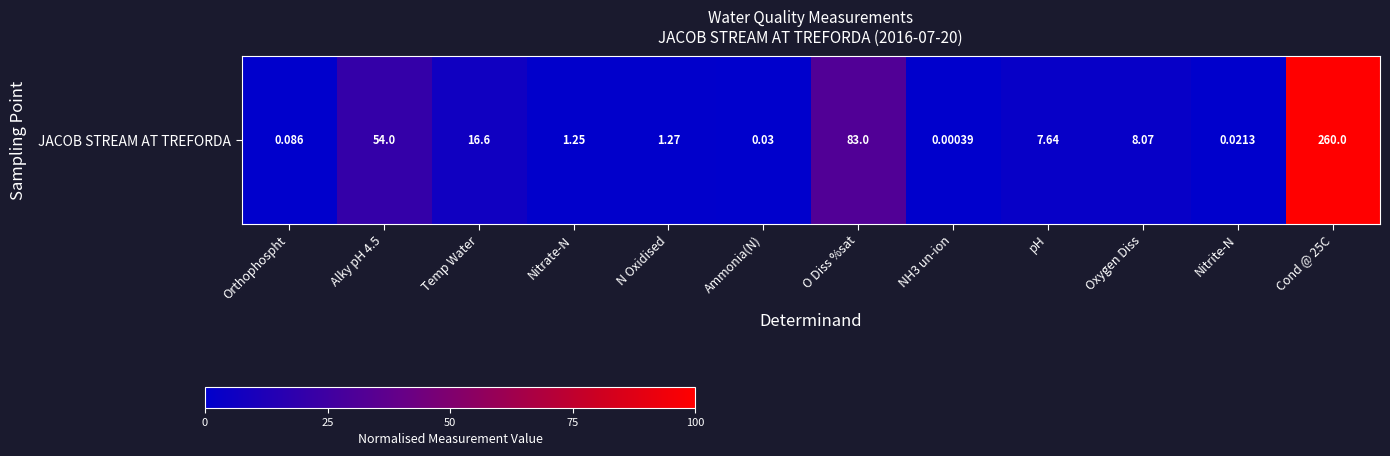

What is the difference between the maximum and minimum values?

100.0